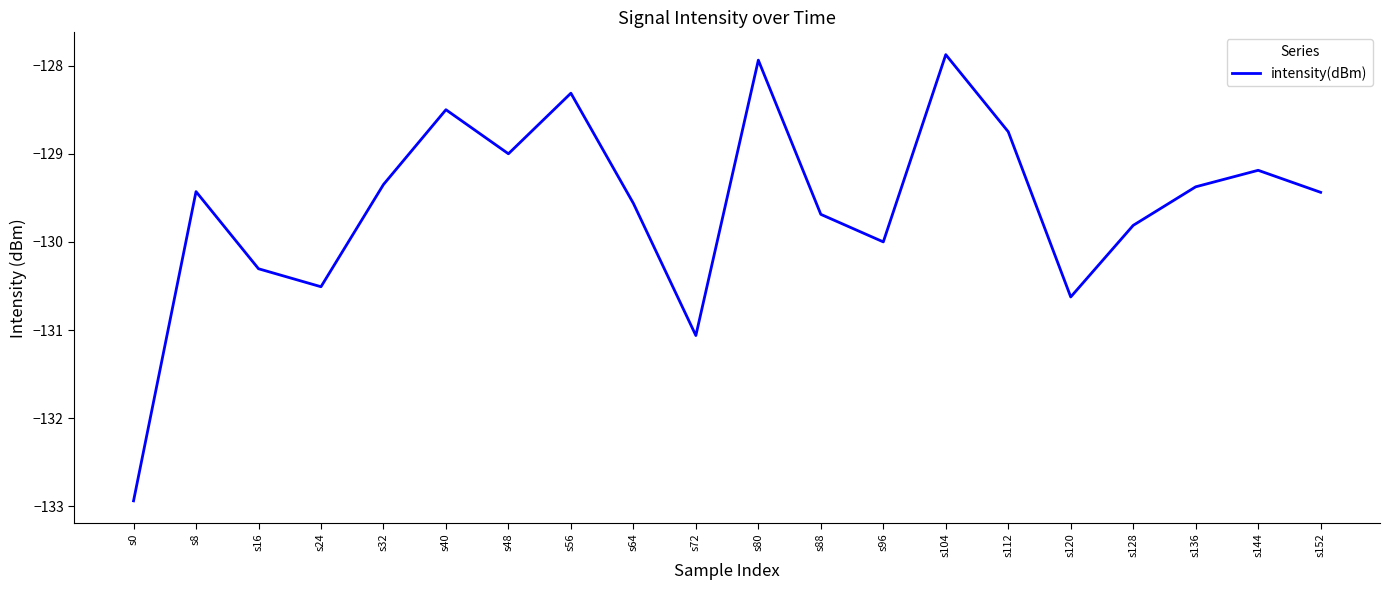

Which category has the highest value across all series?

s104